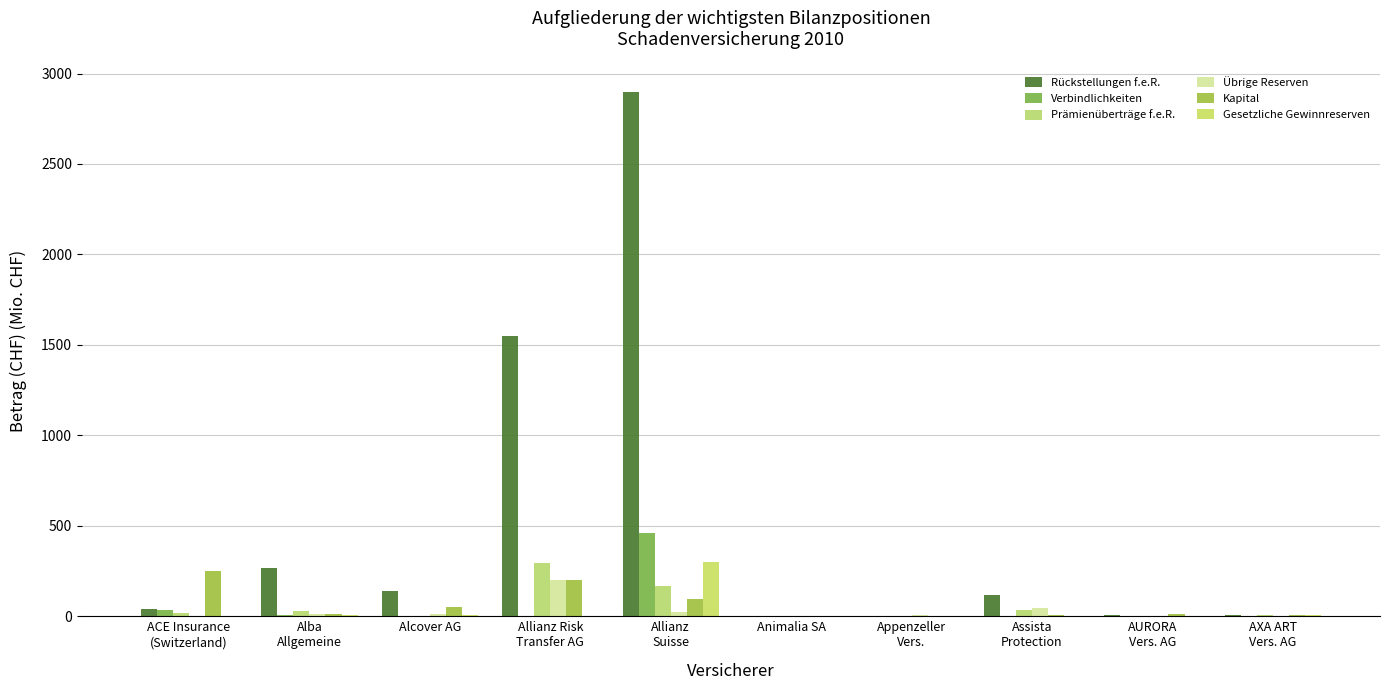

How many groups of bars are there?

10